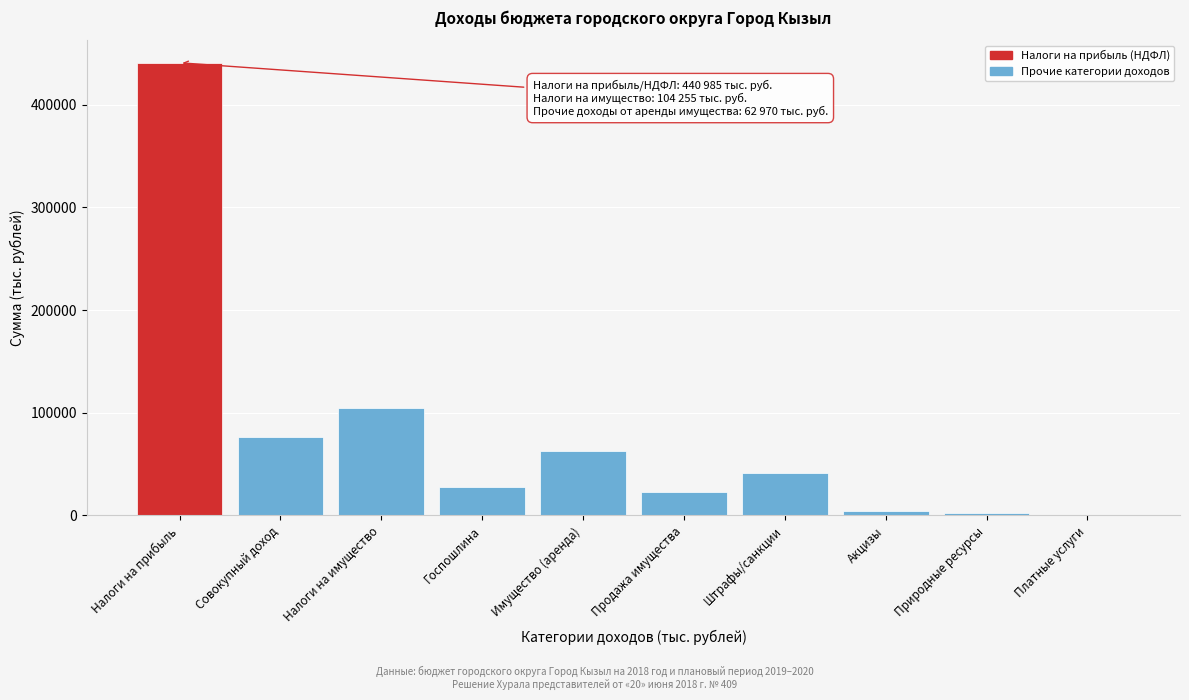

Reading right to left, extract all data points from this chart.

Платные услуги=0	Природные ресурсы=2736	Акцизы=4784	Штрафы/санкции=41578	Продажа имущества=22510	Имущество (аренда)=62970	Госпошлина=27578	Налоги на имущество=104255	Совокупный доход=75955	Налоги на прибыль=440985